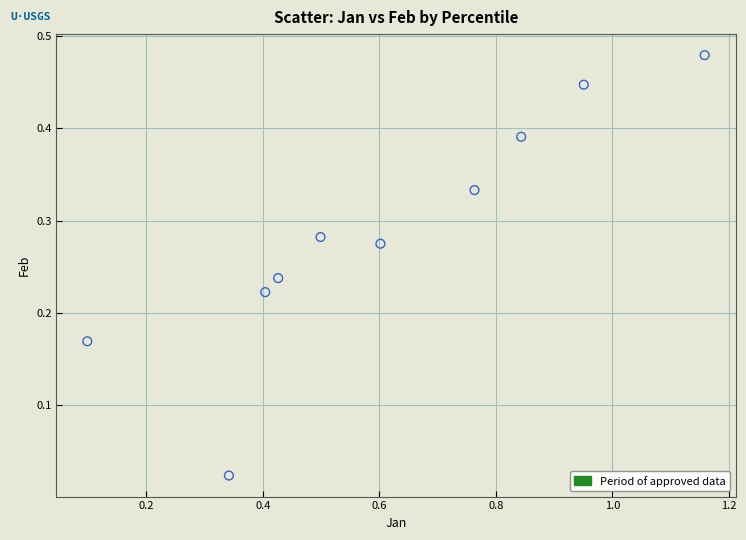

What is the average X value?

0.6